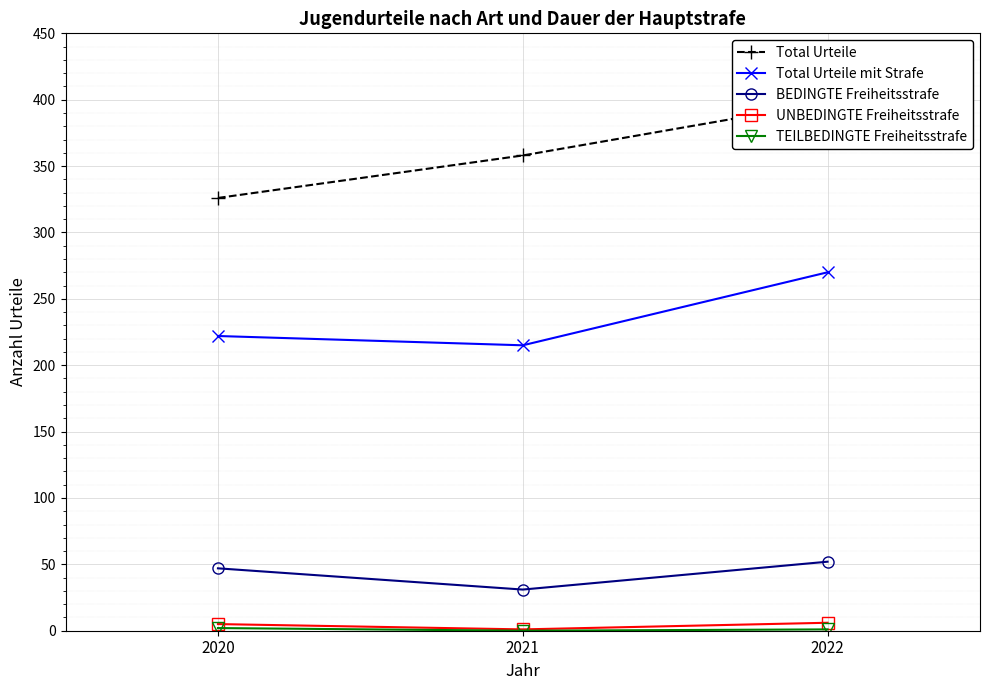

How many categories are shown in the chart?

3